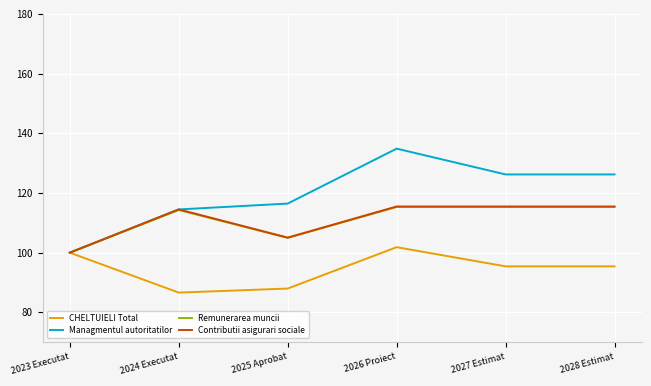

Read the Managmentul autoritatilor value at 2027 Estimat.

126.2